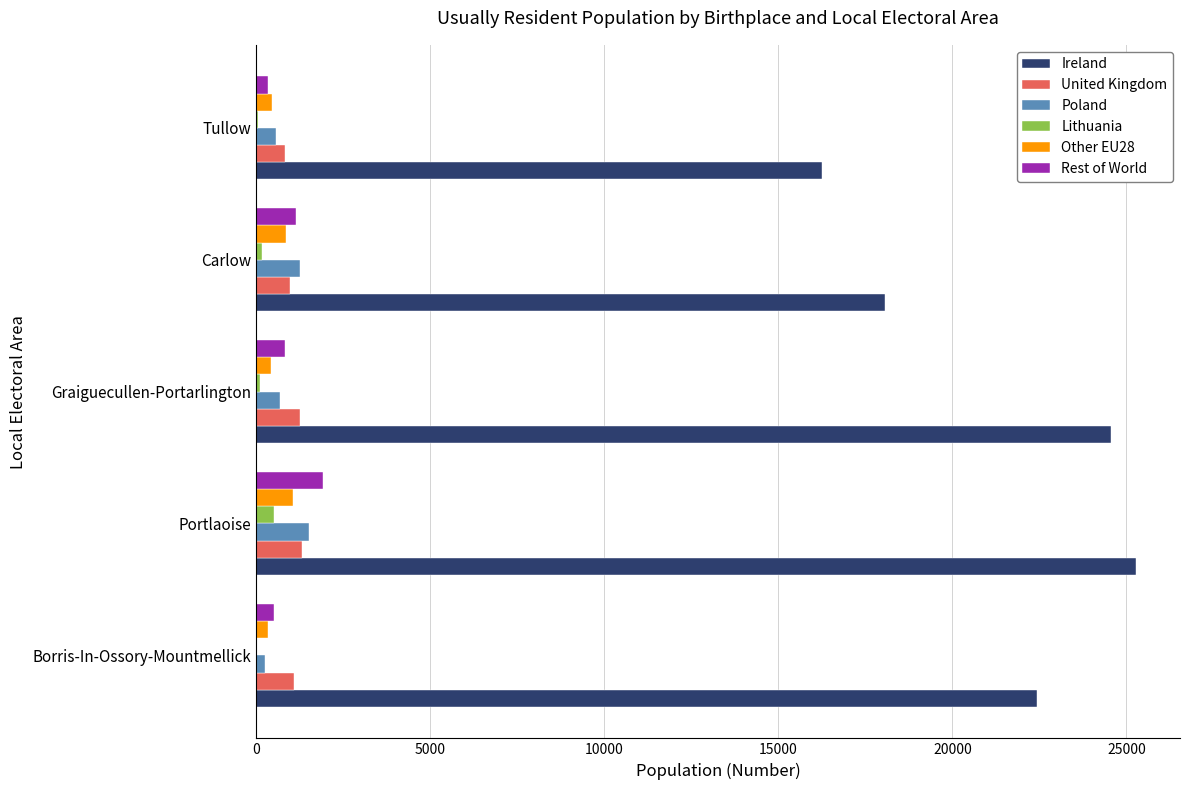

Which category has the highest value across all series?

Portlaoise